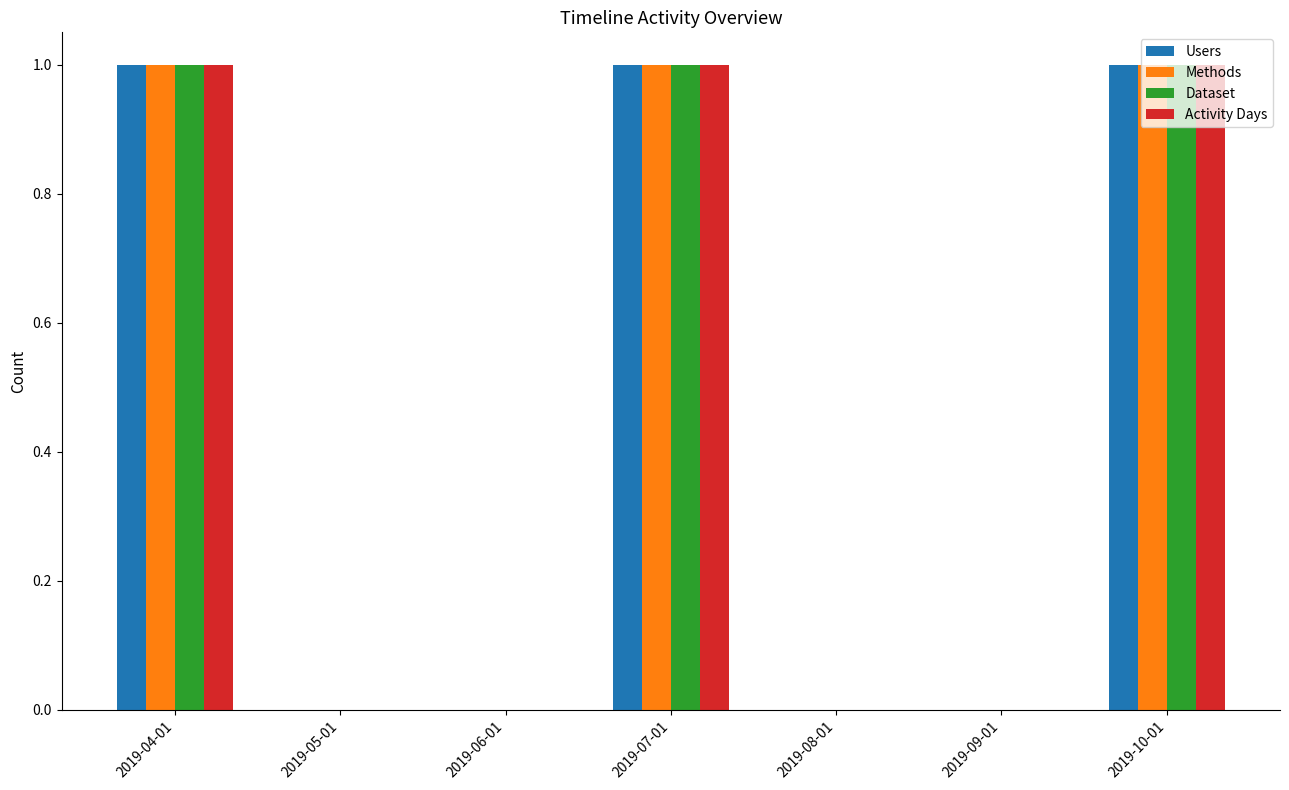

How many groups of bars are there?

7